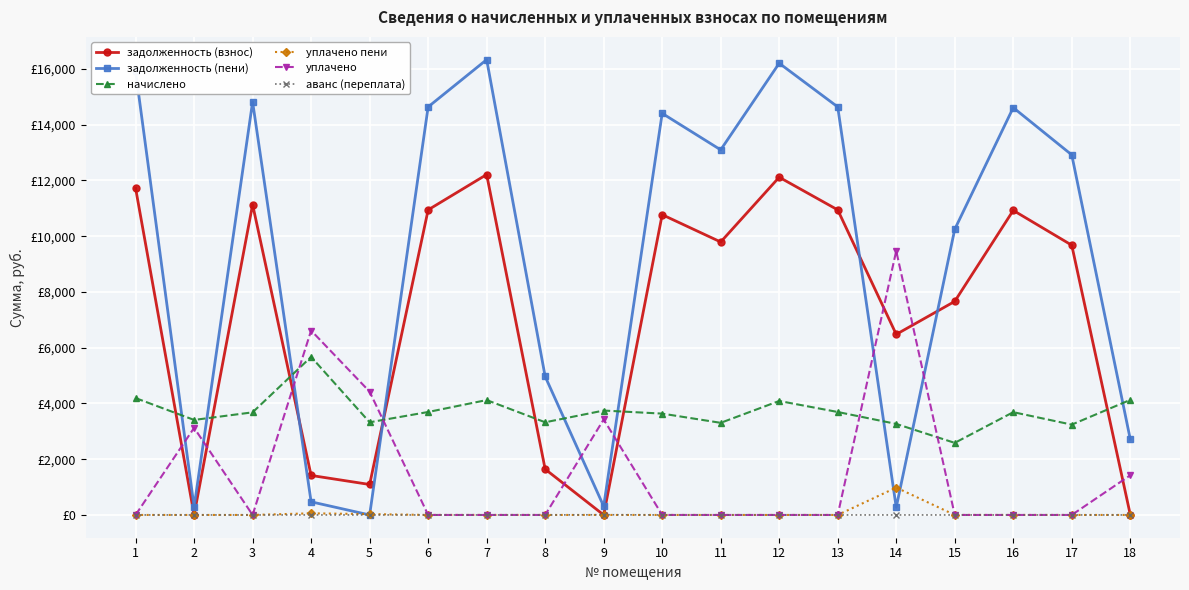

Is this an area chart (filled region under the line)?

No